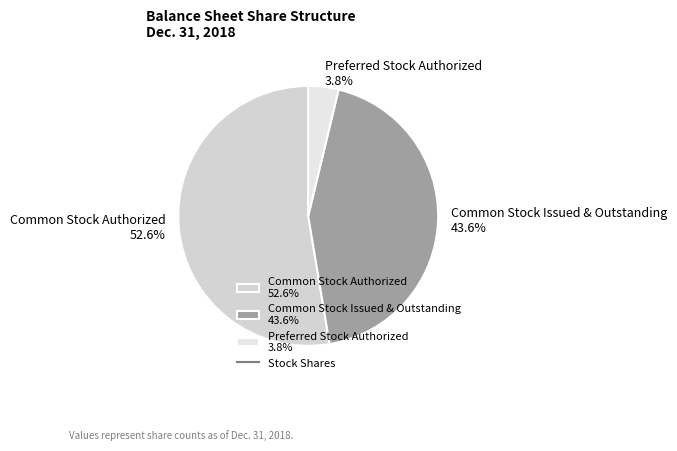

To the nearest percent, what is the average slice percentage?

33%